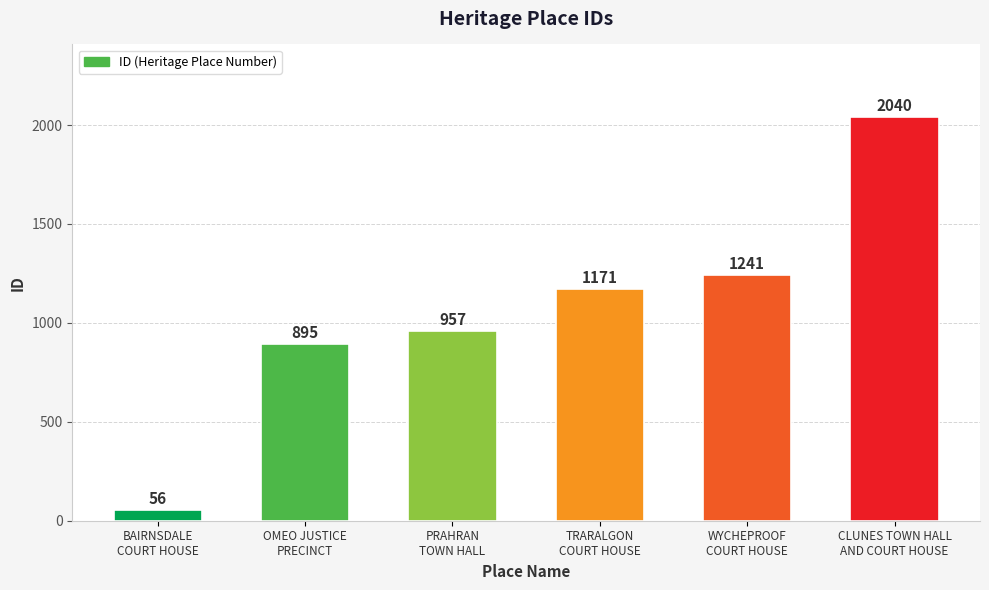

What is the label of the 2nd bar from the left?

OMEO JUSTICE
PRECINCT